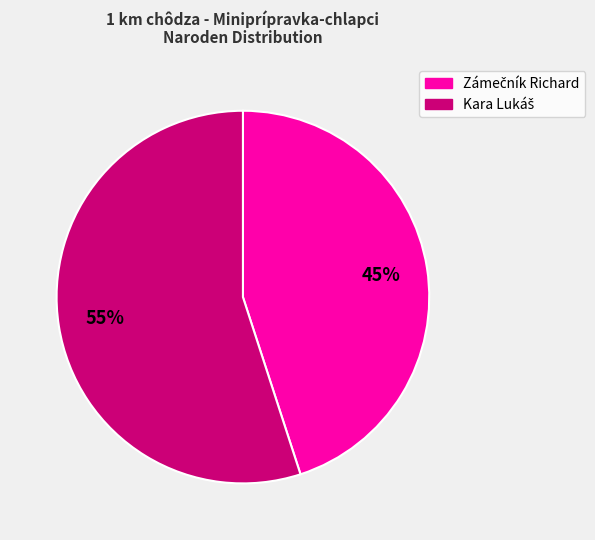

Does any single category account for the majority?

Yes